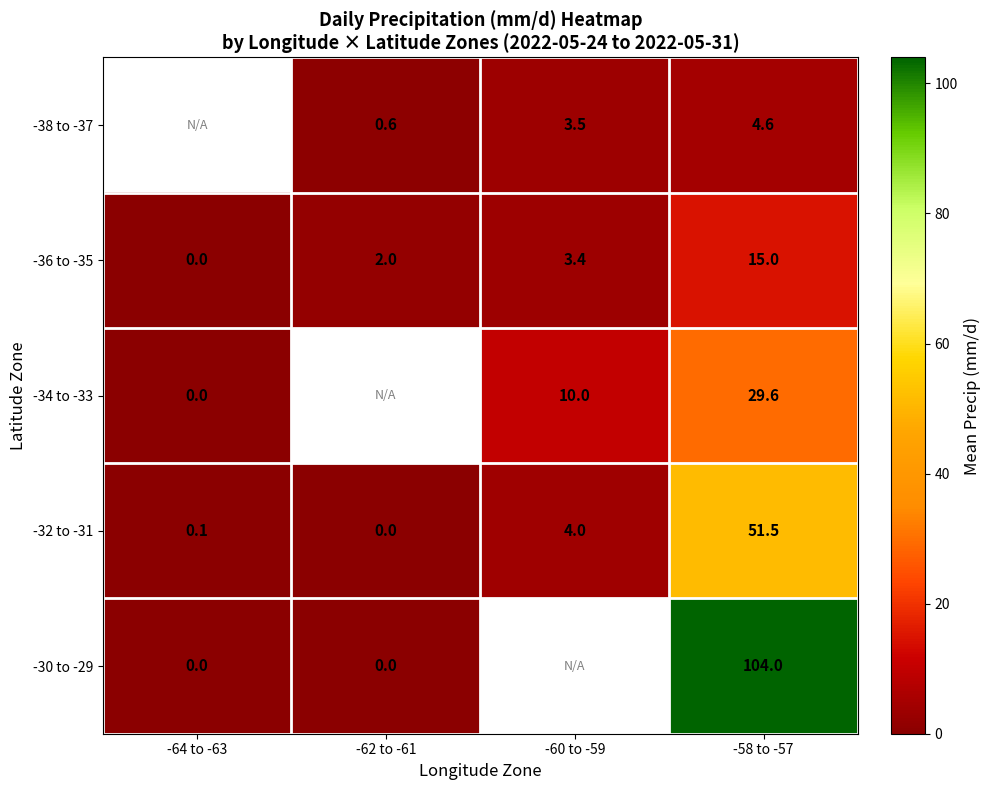

At which category is the sum across all series the highest?

-58 to -57